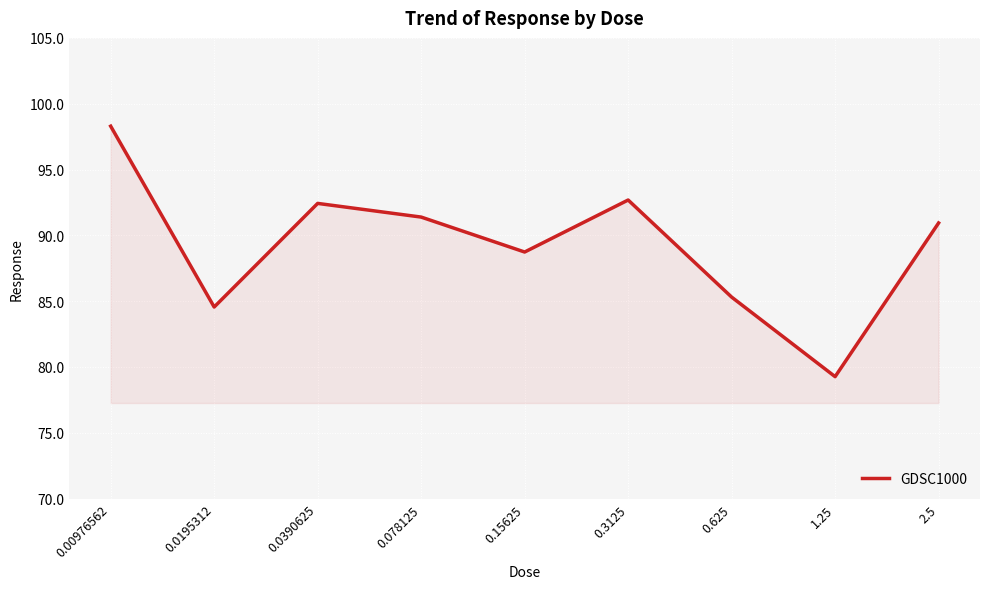

Between 0.0390625 and 0.15625, which is larger?

0.0390625